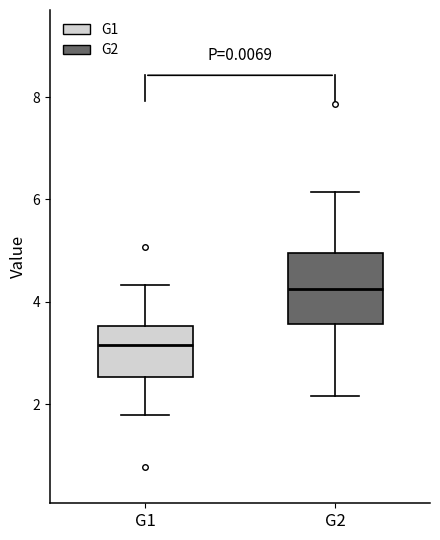

Where is the upper edge of the box for G1 on the y-axis? The values are not printed on the chart, so give them approximately, as read against the axis.

3.6